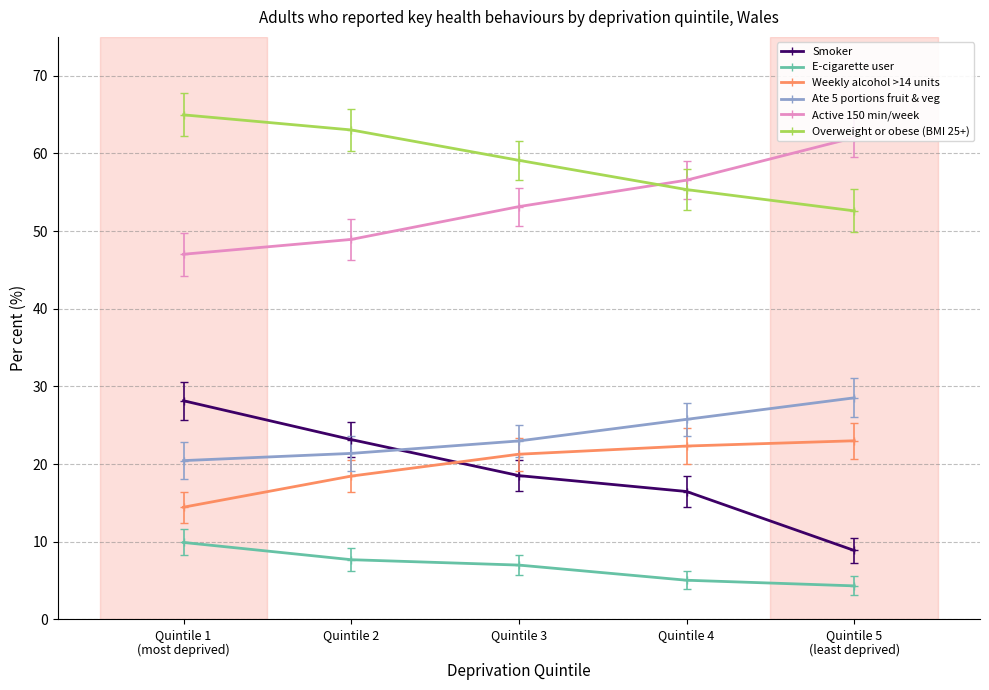

What is the label of the 2nd point from the right?

Quintile 4